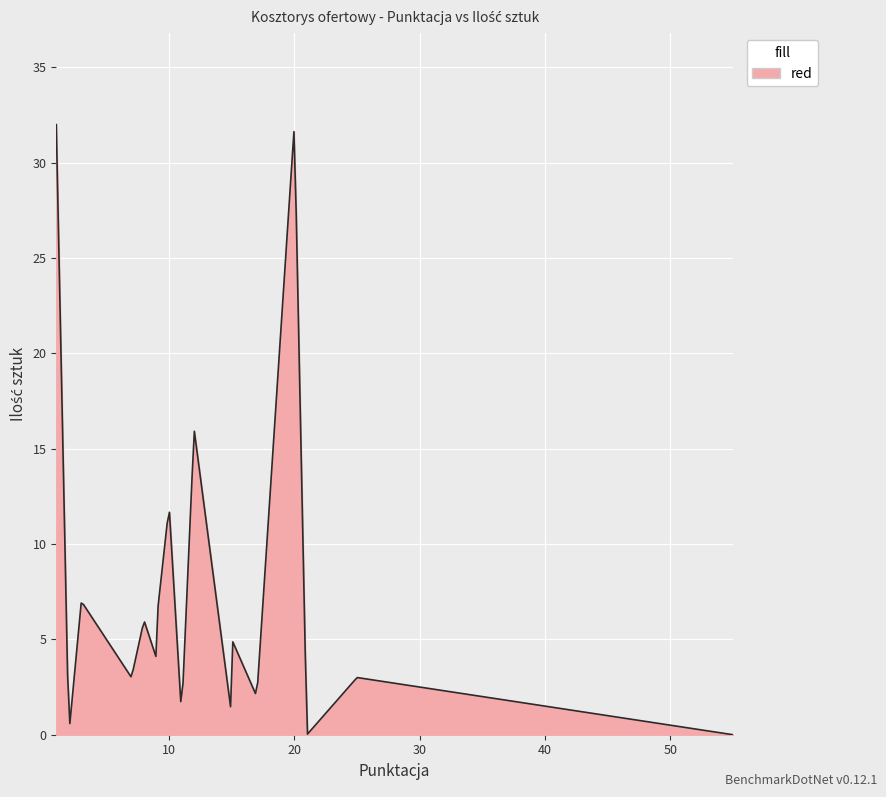

What is the greatest value displayed?

32.0